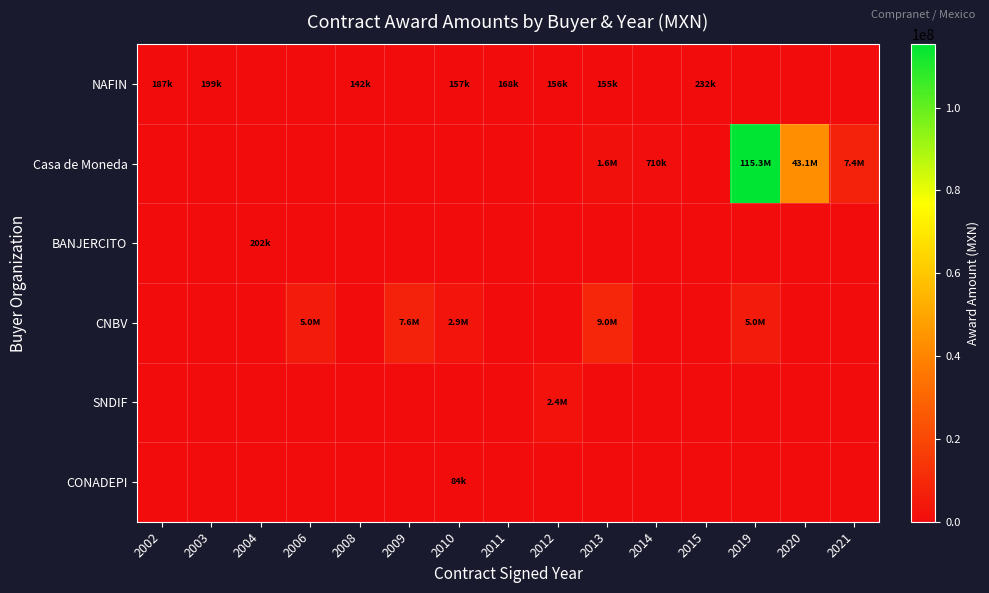

What is the spread (max minus min) of values at 2012?

2394384.0